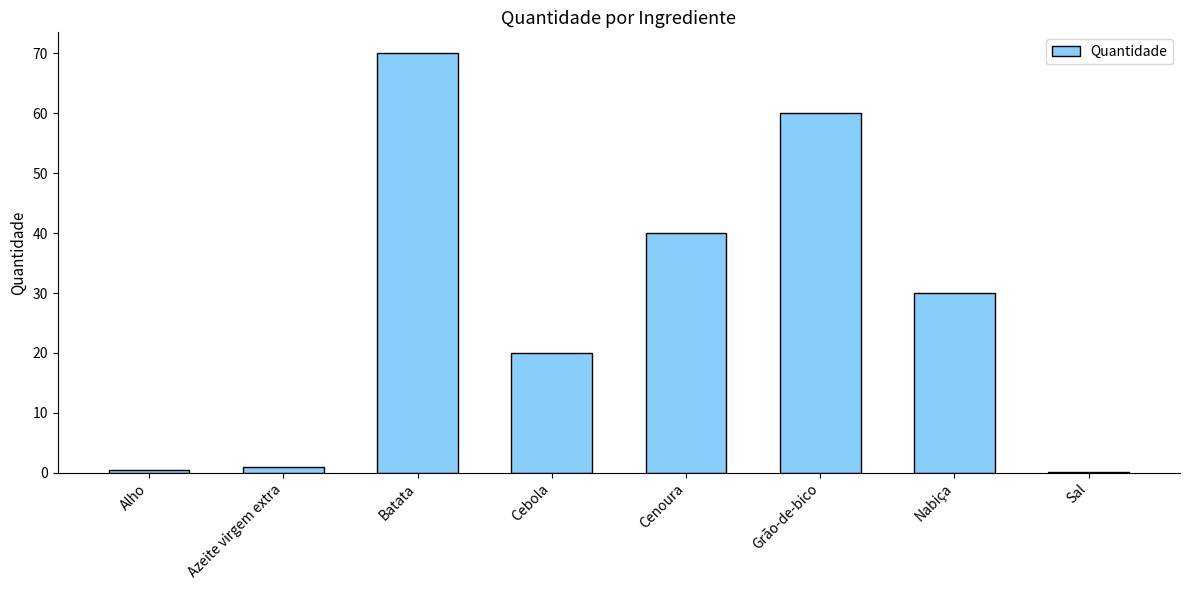

Reading left to right, extract all data points from this chart.

Alho=0.5	Azeite virgem extra=1.0	Batata=70.0	Cebola=20.0	Cenoura=40.0	Grão-de-bico=60.0	Nabiça=30.0	Sal=0.2